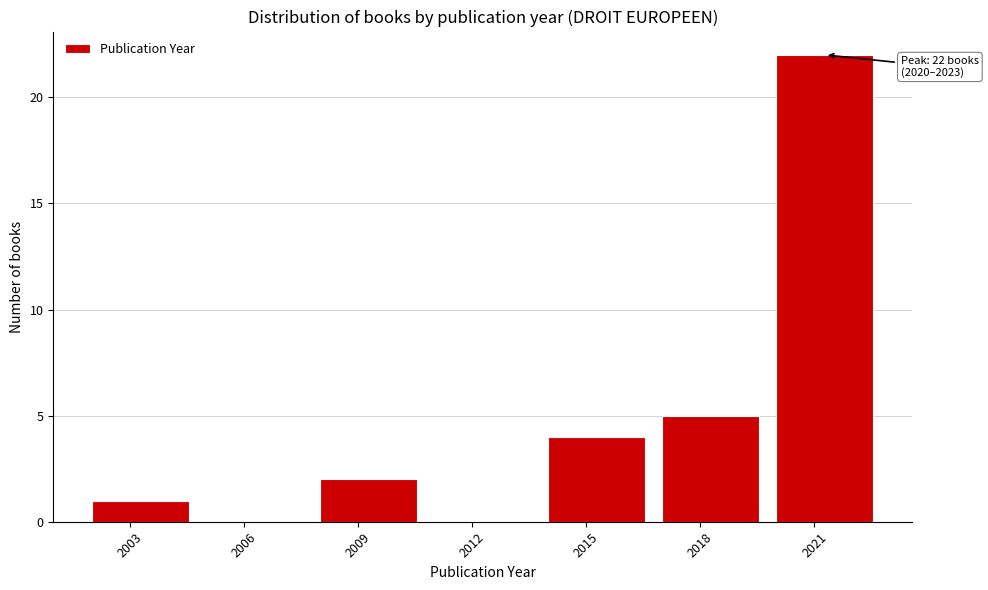

Which range on the x-axis has the tallest bar?

2020 to 2023